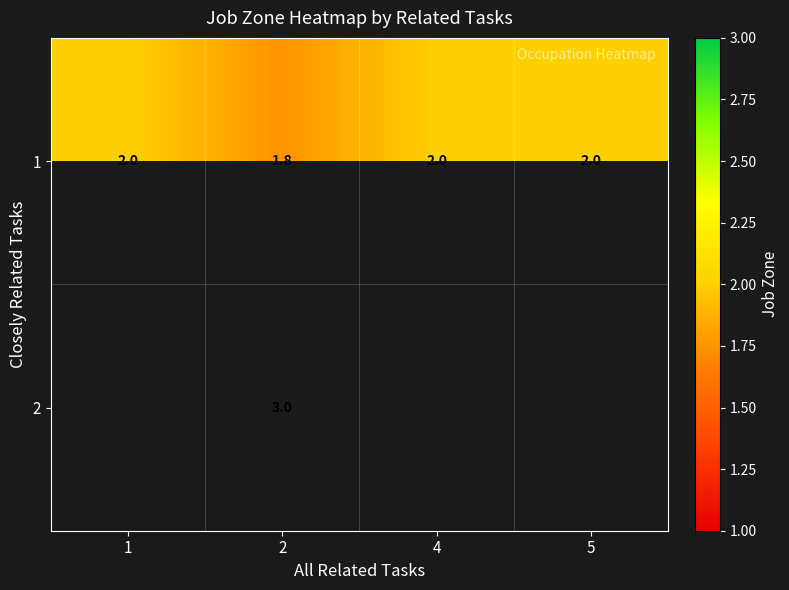

What is the sum of the 1 values at 4 and 1?

4.0